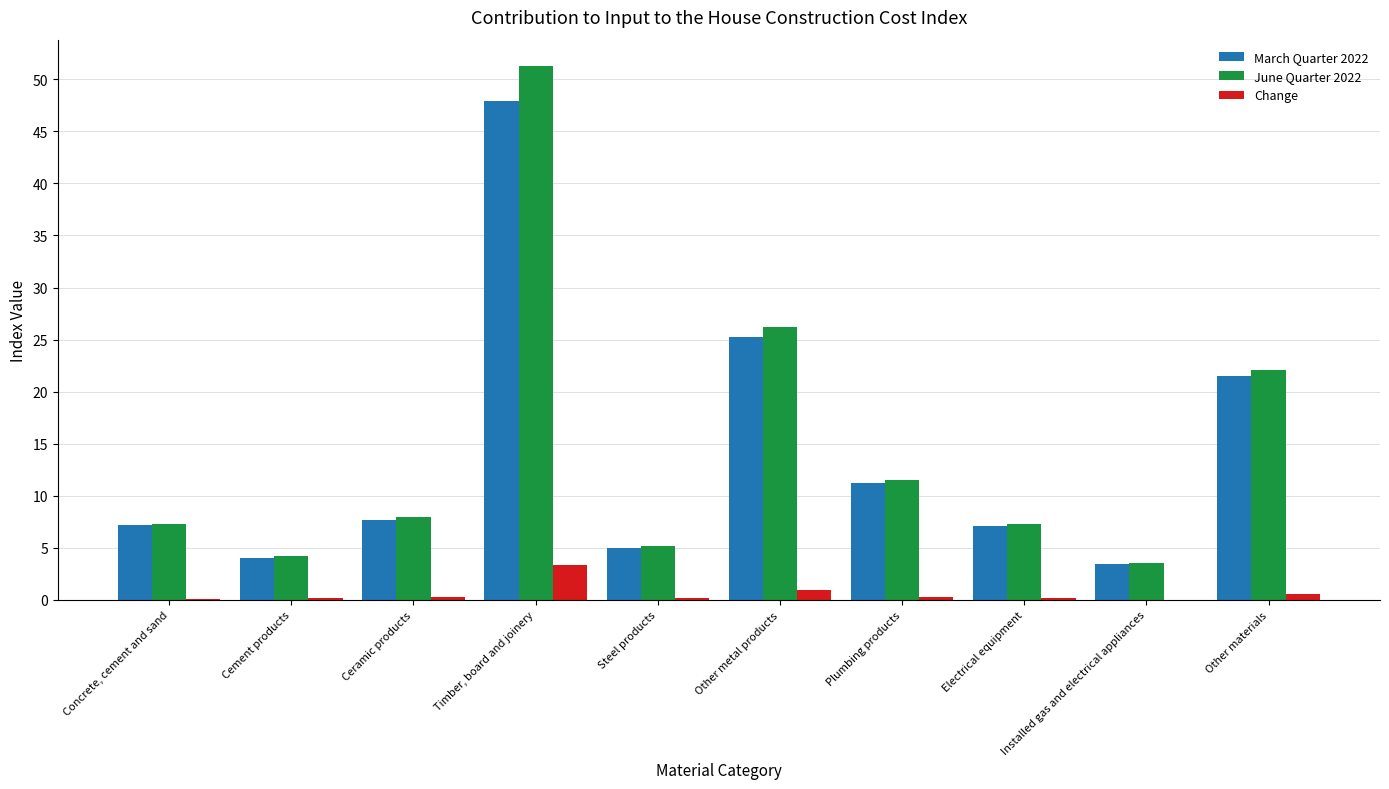

At which category is the sum across all series the highest?

Timber, board and joinery